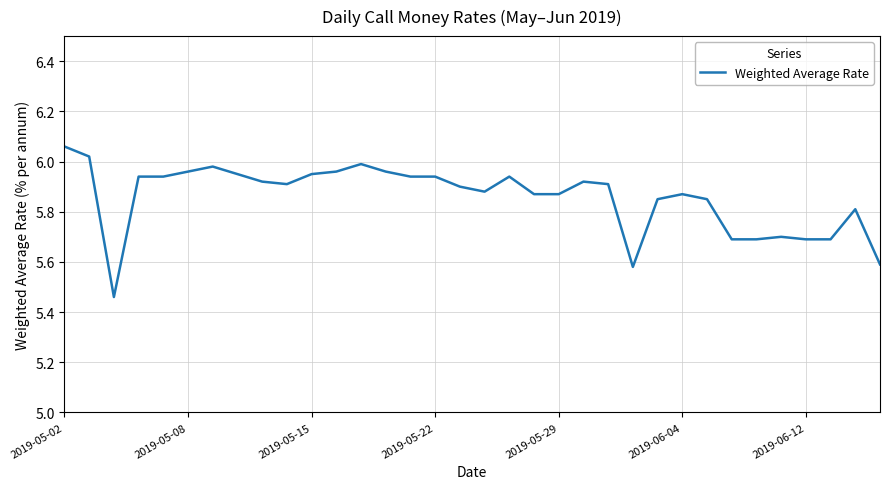

What is the difference between the maximum and minimum values?

0.6